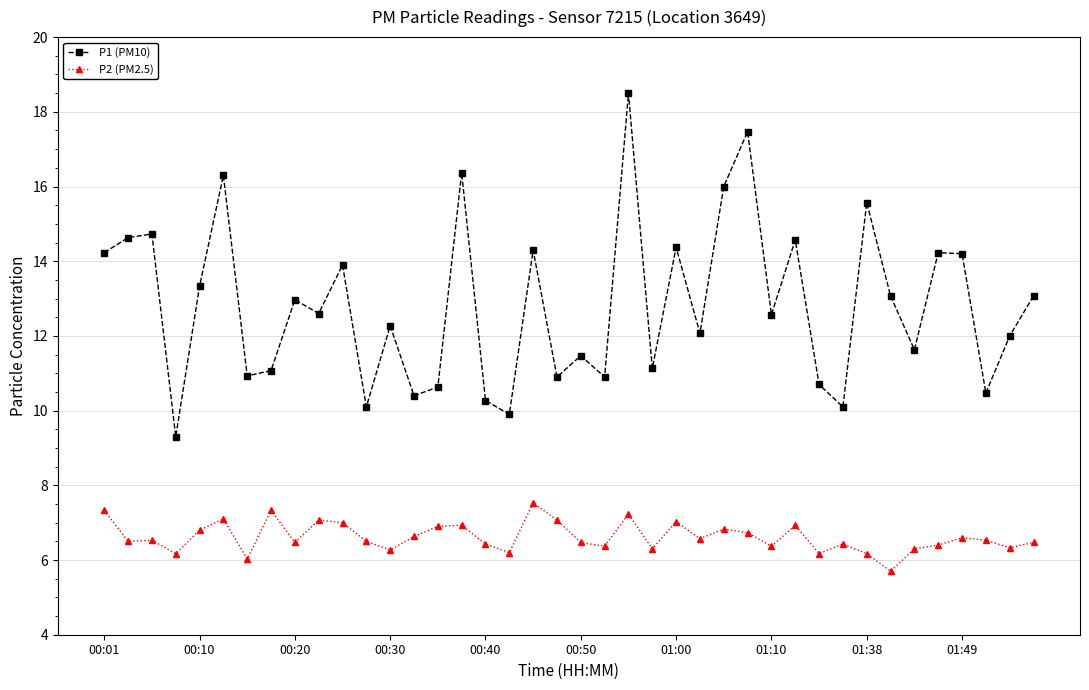

Rank the series by their maximum value, from lowest to highest.

P2 (PM2.5), P1 (PM10)